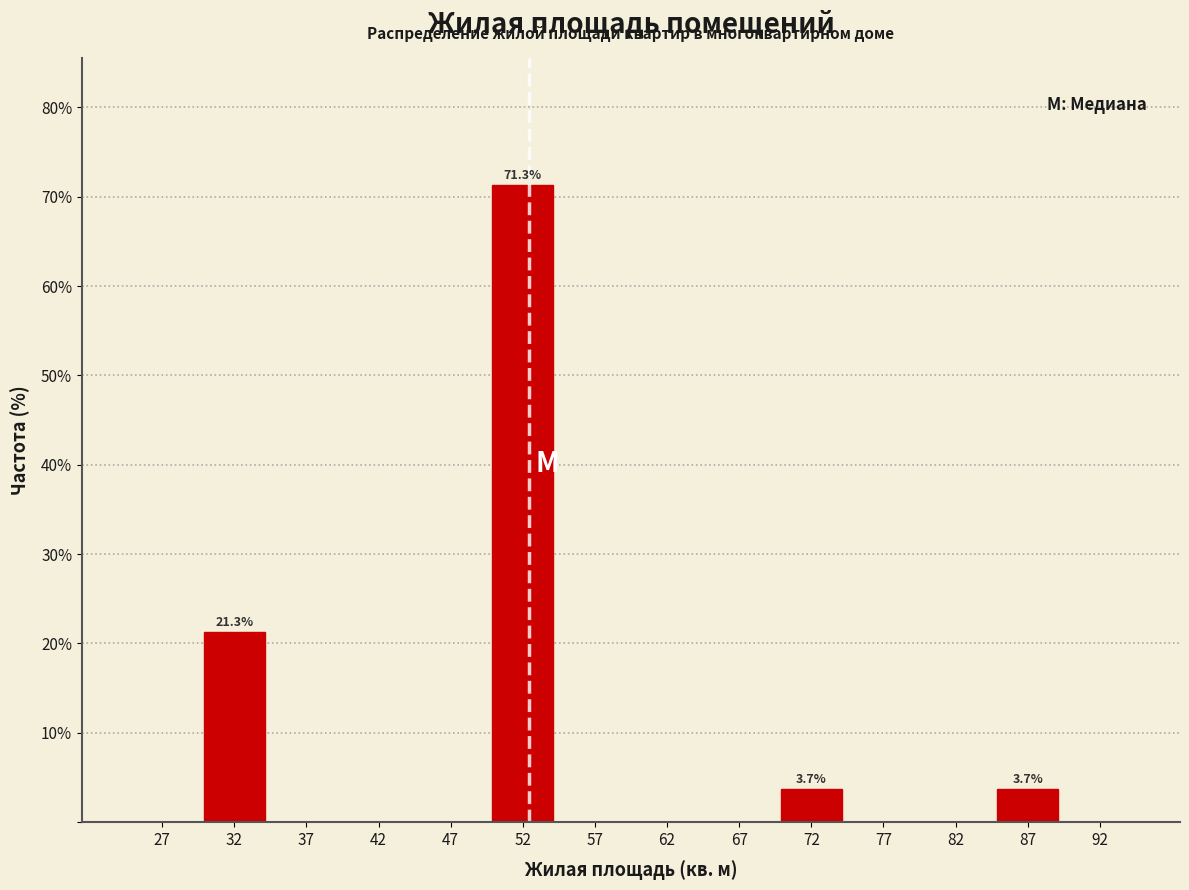

Over which range of the x-axis is the bar tallest?

50 to 55